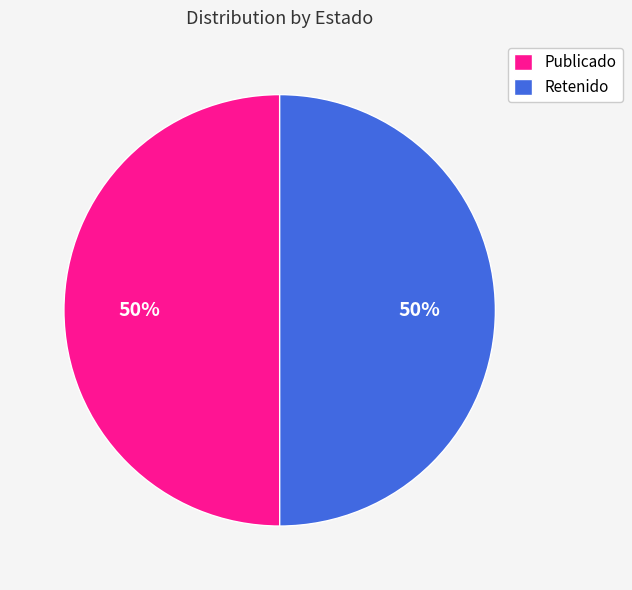

Is it true that Publicado is 39% of the pie?

False